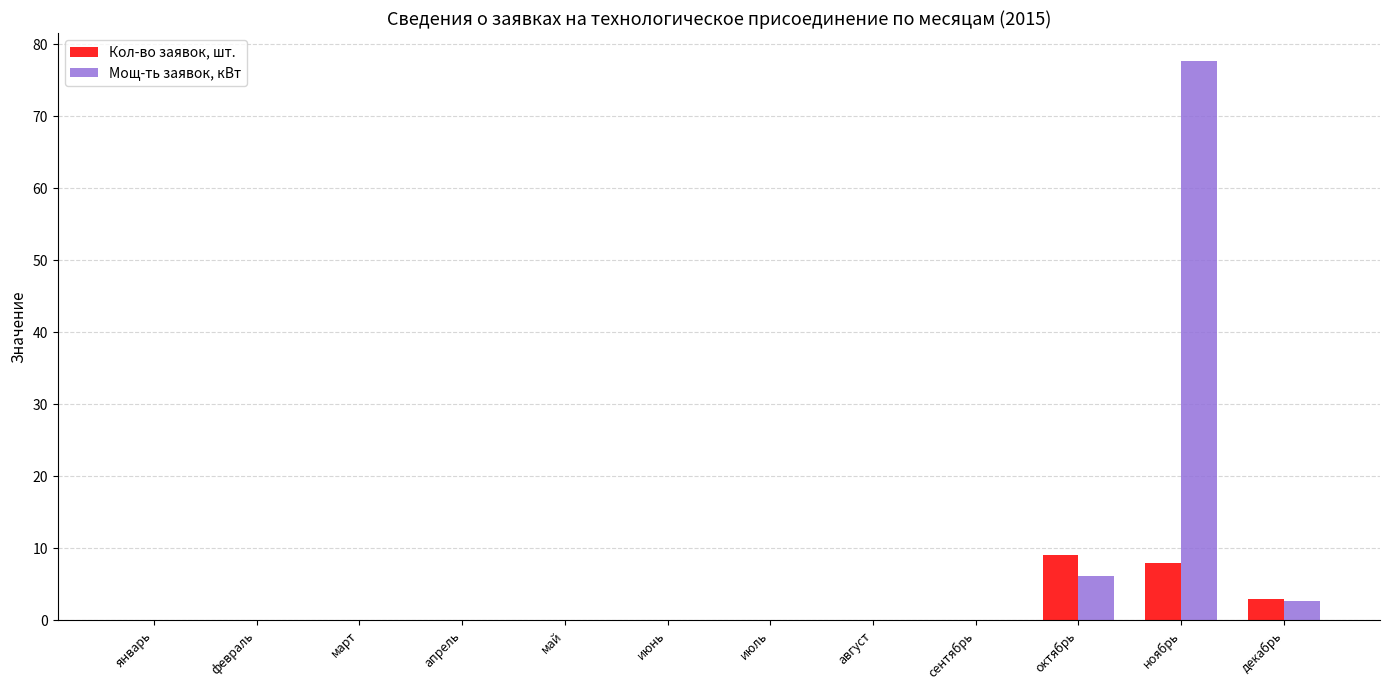

At which category is the sum across all series the highest?

ноябрь